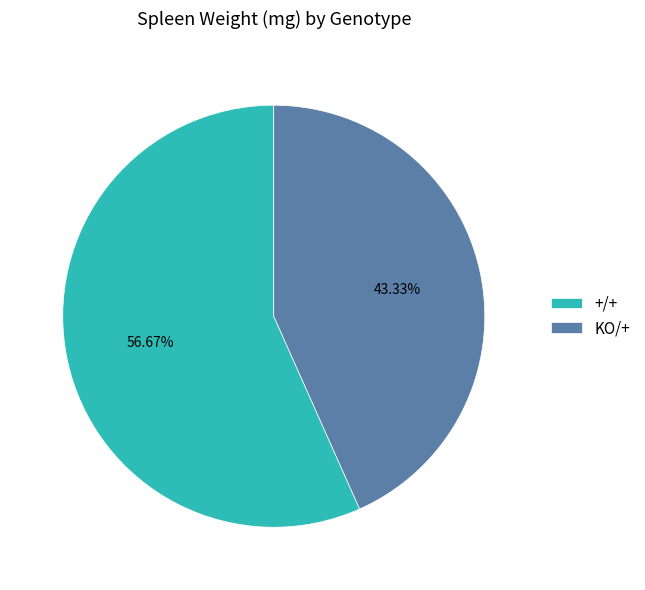

How many slices are in this pie chart?

2